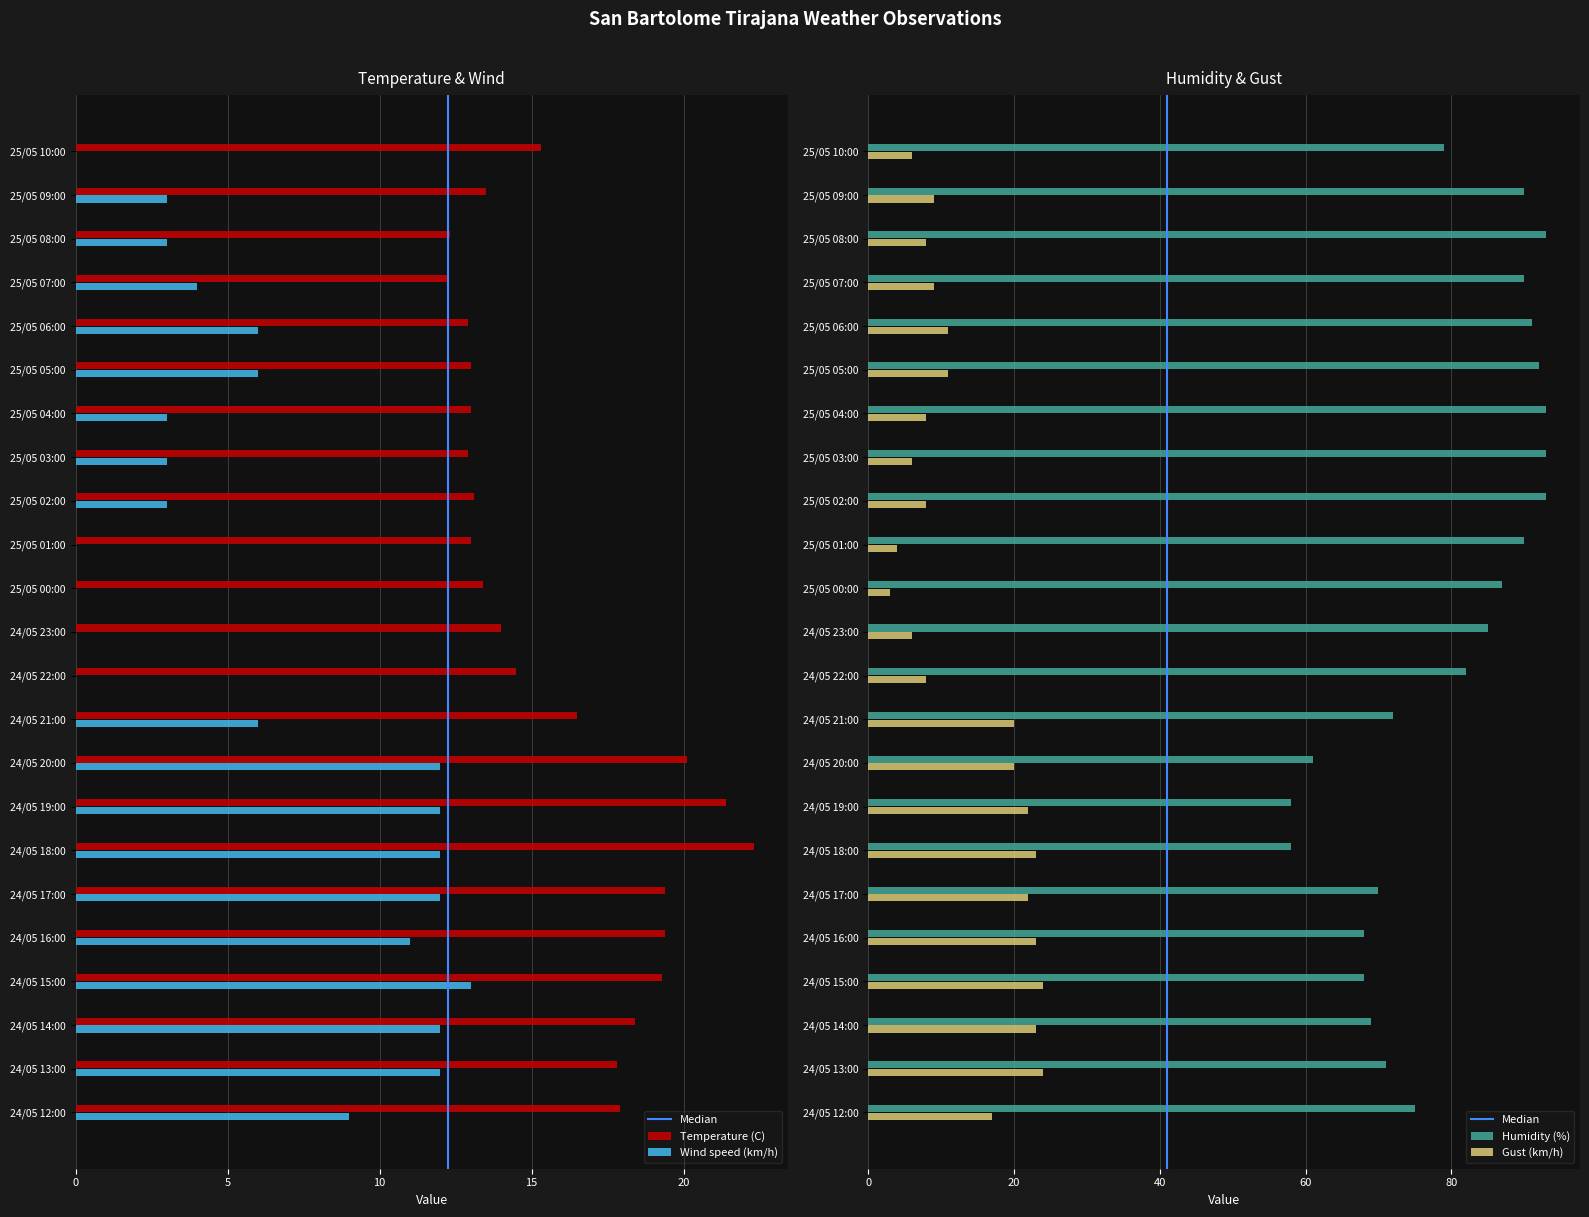

At how many categories does at least one series exceed 47?

23